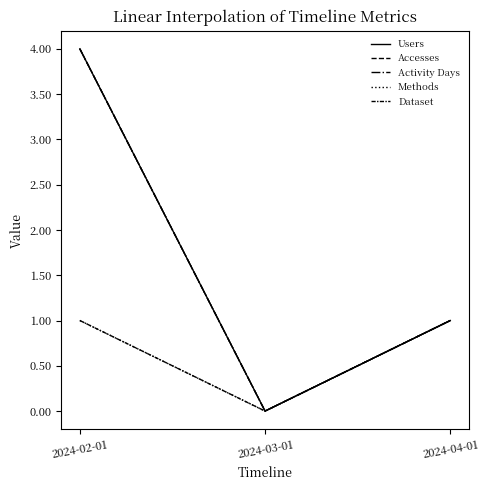

Does the chart have visible grid lines?

No